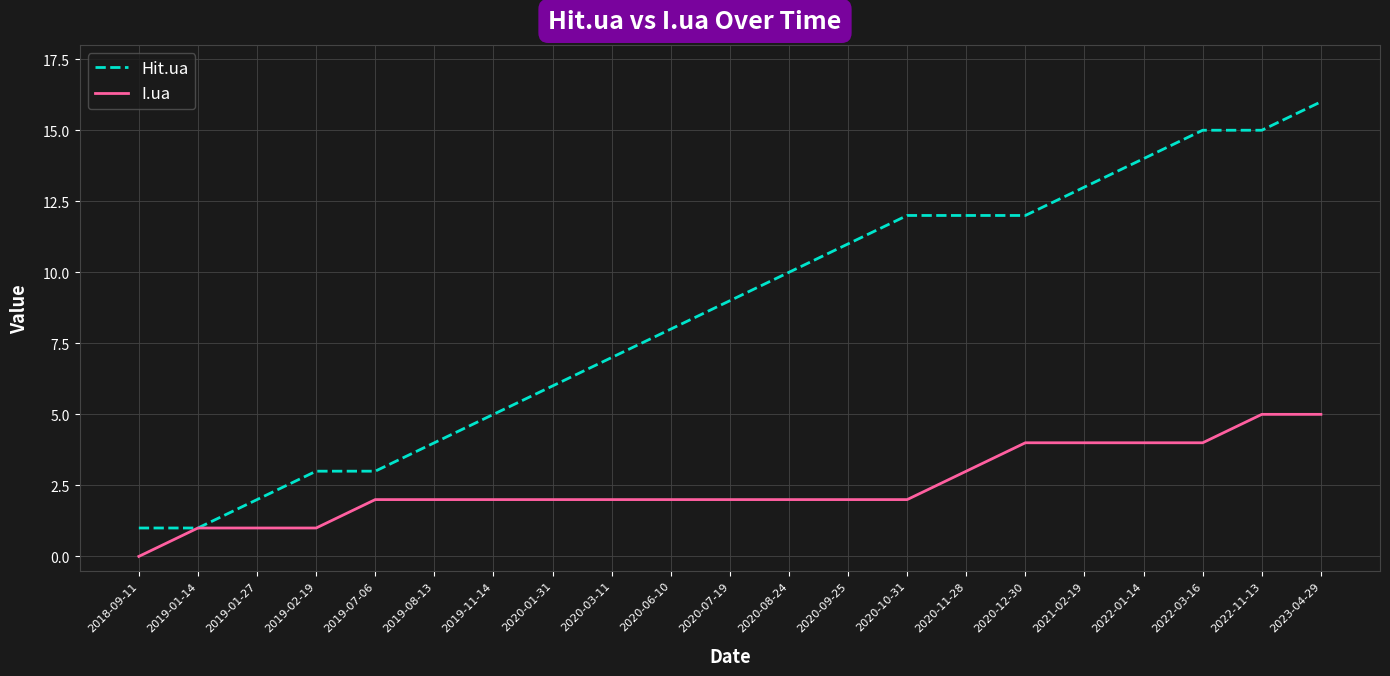

Read the I.ua value at 2020-11-28.

3